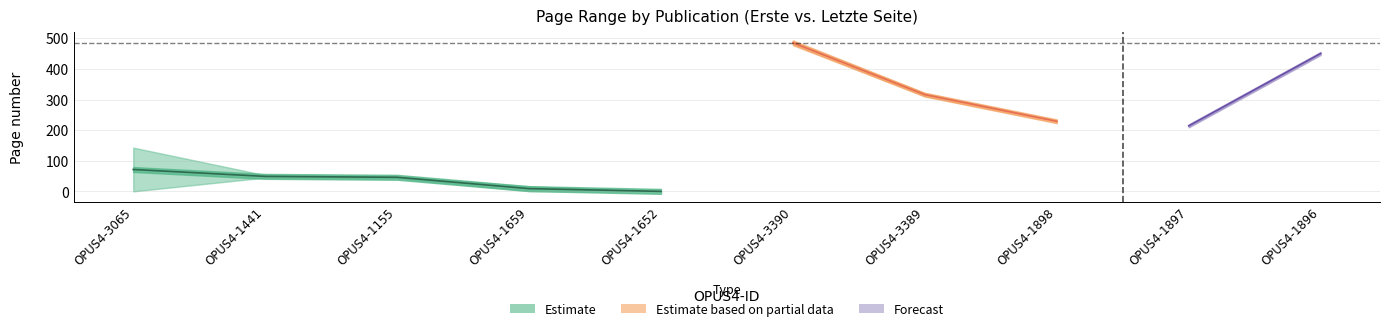

Where does the Letzte Seite series first go above 215?

OPUS4-3390